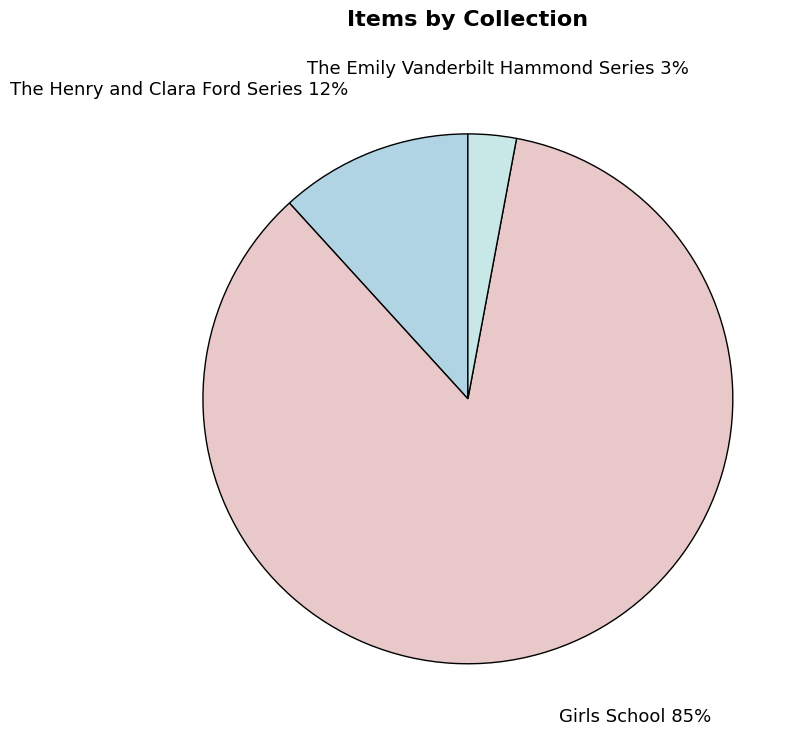

Is it true that Girls School is 1% of the pie?

False